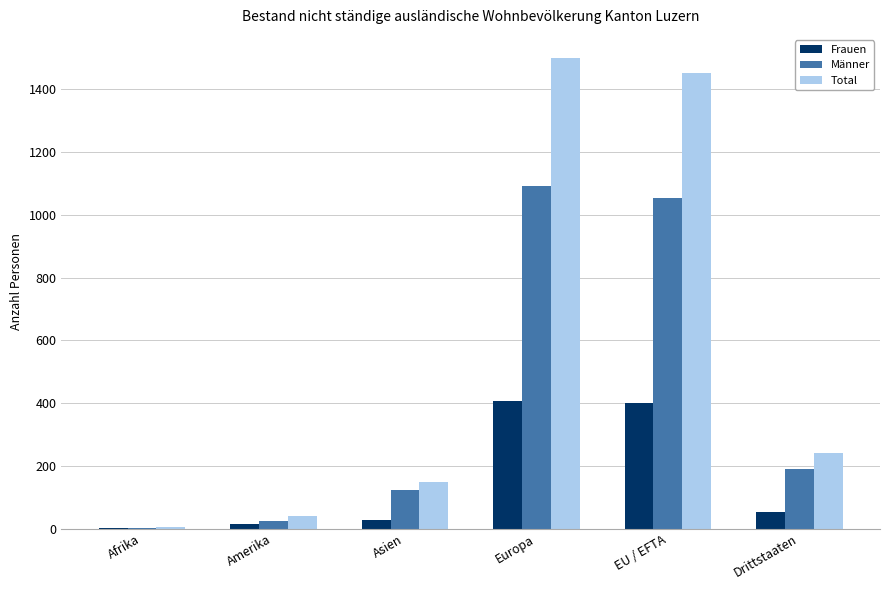

Reading left to right, transcribe all the data shown in this chart.

Frauen: Afrika=3	Amerika=16	Asien=27	Europa=406	EU / EFTA=399	Drittstaaten=53
Männer: Afrika=1	Amerika=26	Asien=122	Europa=1092	EU / EFTA=1052	Drittstaaten=189
Total: Afrika=4	Amerika=42	Asien=149	Europa=1498	EU / EFTA=1451	Drittstaaten=242